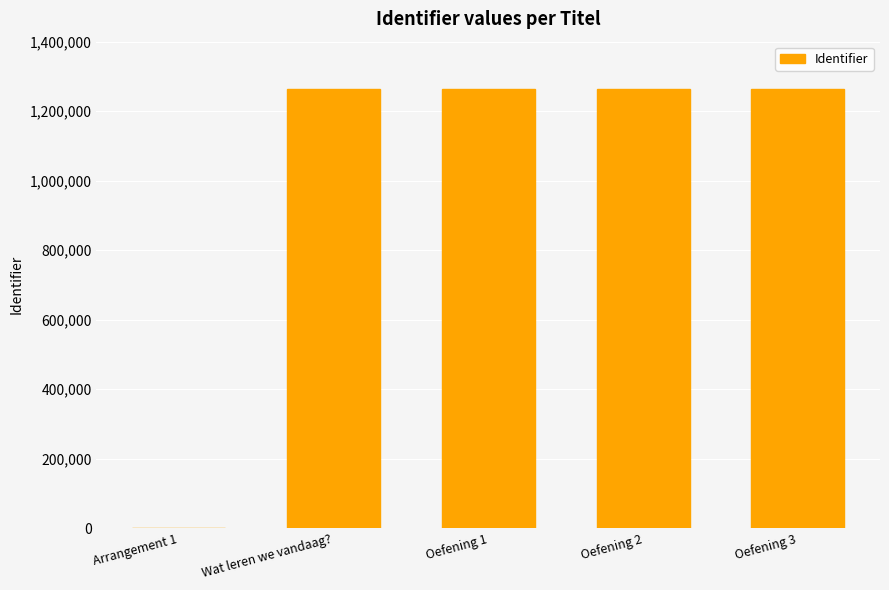

What is the difference between the values at Oefening 1 and Wat leren we vandaag??

83